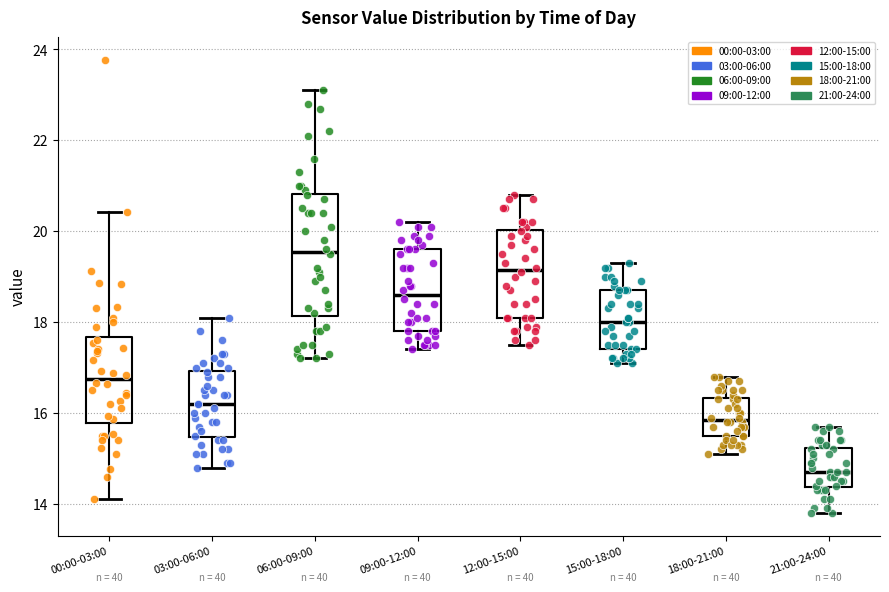

Reading left to right, transcribe this box plot: for each box, give where its median line is, the range the box spans, and where its two whiskers end, as read against the y-axis. The values are not printed on the chart, so give them approximately, as read against the axis.

00:00-03:00: median 16.8, box 15.8 to 17.6, whiskers 14.2 to 20.4
03:00-06:00: median 16.2, box 15.4 to 17.0, whiskers 14.8 to 18.2
06:00-09:00: median 19.6, box 18.2 to 20.8, whiskers 17.2 to 23.2
09:00-12:00: median 18.6, box 17.8 to 19.6, whiskers 17.4 to 20.2
12:00-15:00: median 19.2, box 18.2 to 20.0, whiskers 17.6 to 20.8
15:00-18:00: median 18.0, box 17.4 to 18.8, whiskers 17.2 to 19.4
18:00-21:00: median 15.8, box 15.6 to 16.4, whiskers 15.2 to 16.8
21:00-24:00: median 14.8, box 14.4 to 15.2, whiskers 13.8 to 15.8